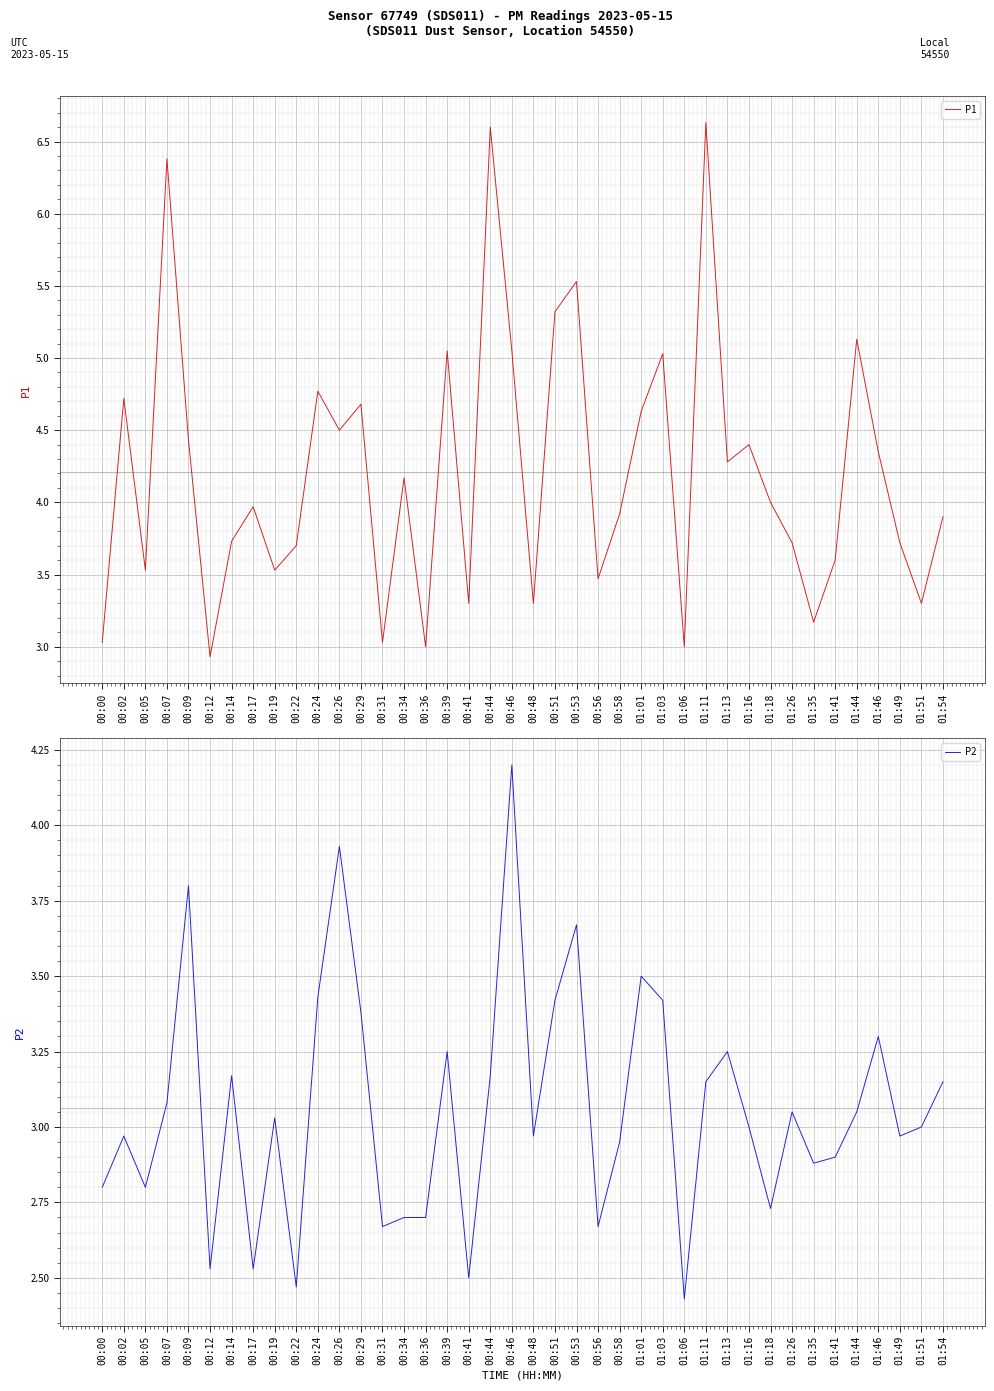

What position from the right is 00:12?

35